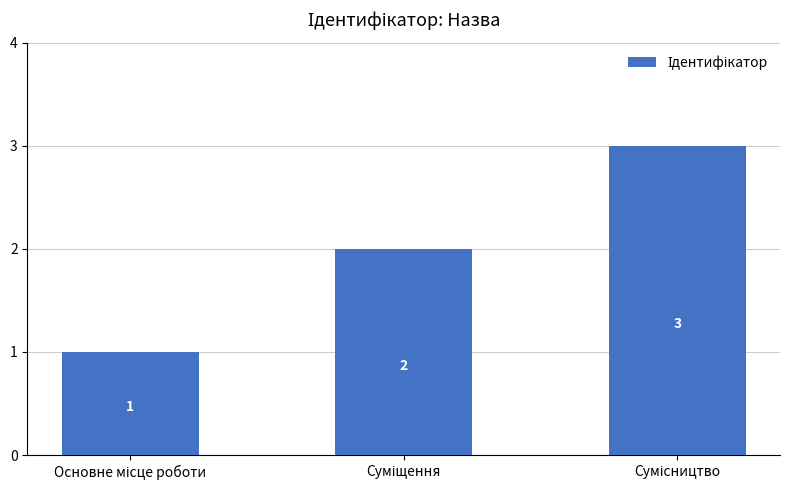

Does the chart contain any negative values?

No